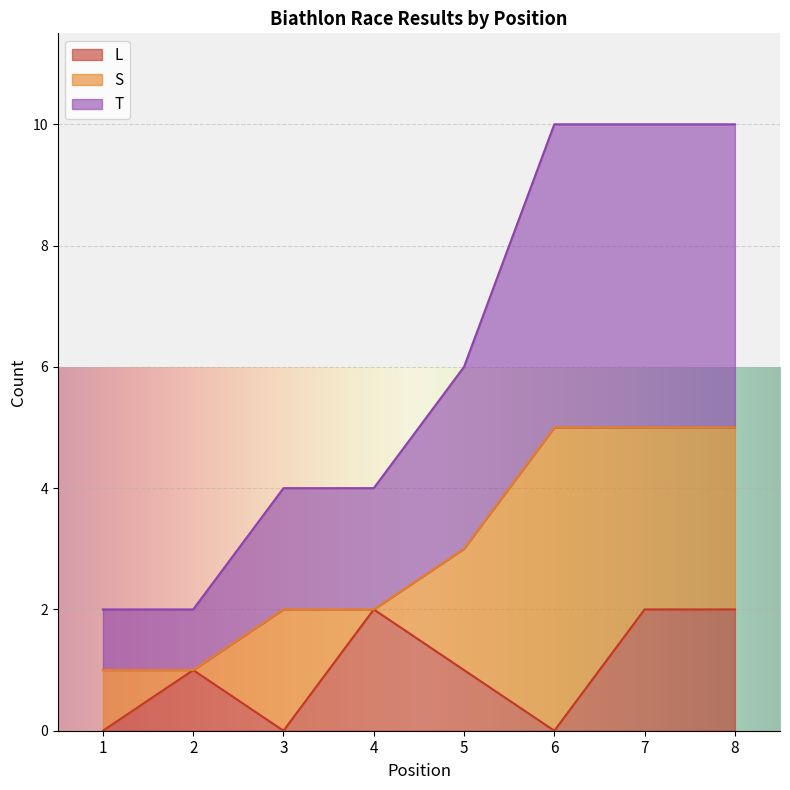

What is the lowest value of the T series?

1